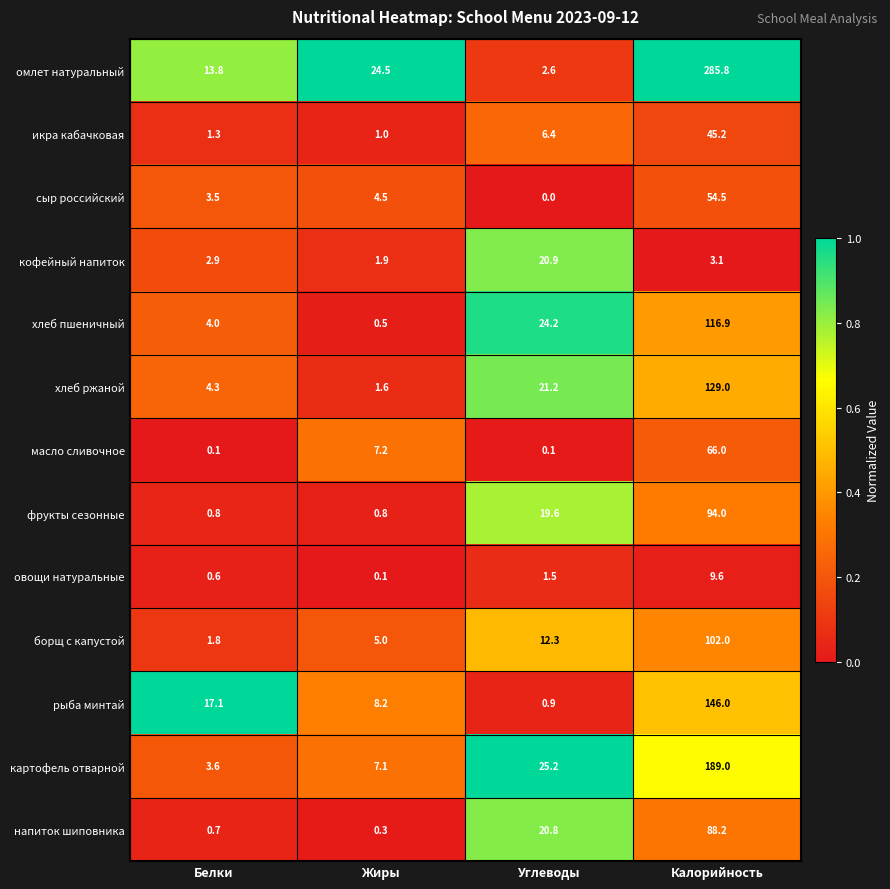

Which label corresponds to the smallest value in the chart?

Углеводы